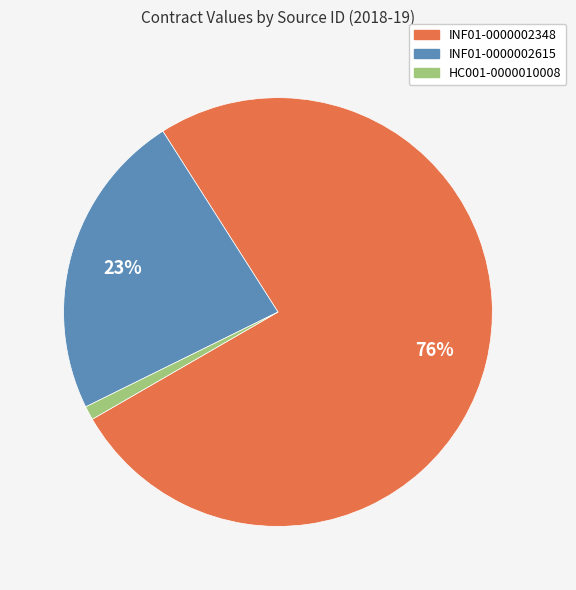

To the nearest percent, what is the average slice percentage?

33%